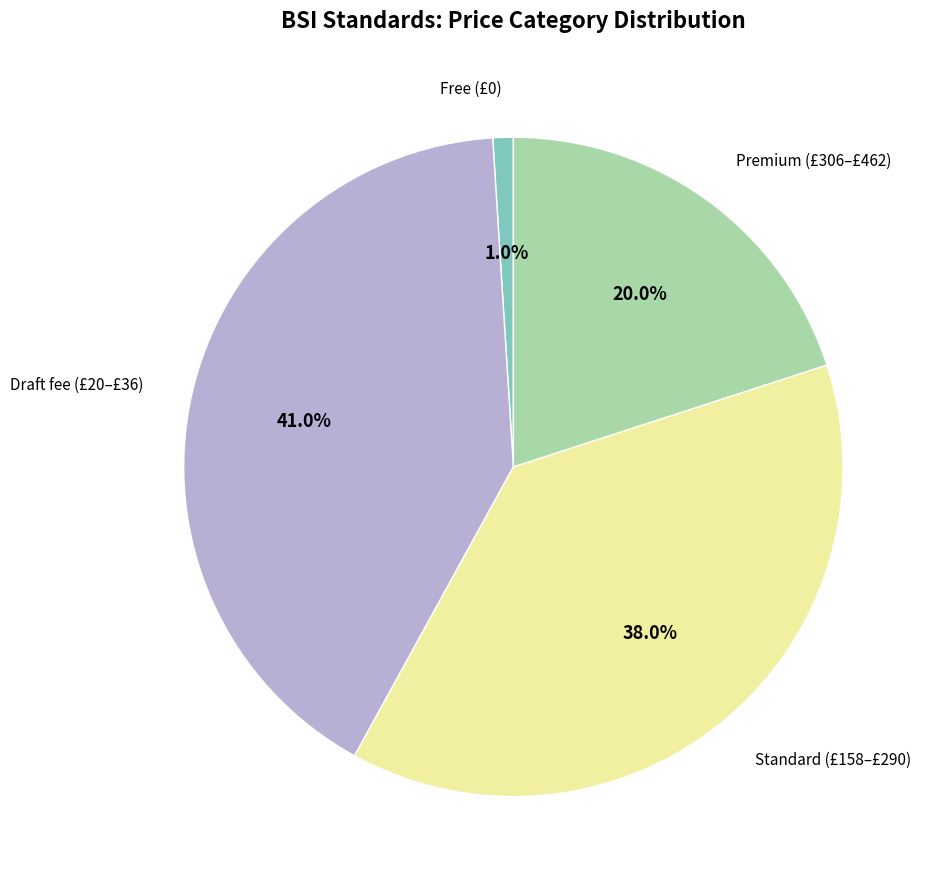

Which slice is the largest?

Draft fee (£20–£36)